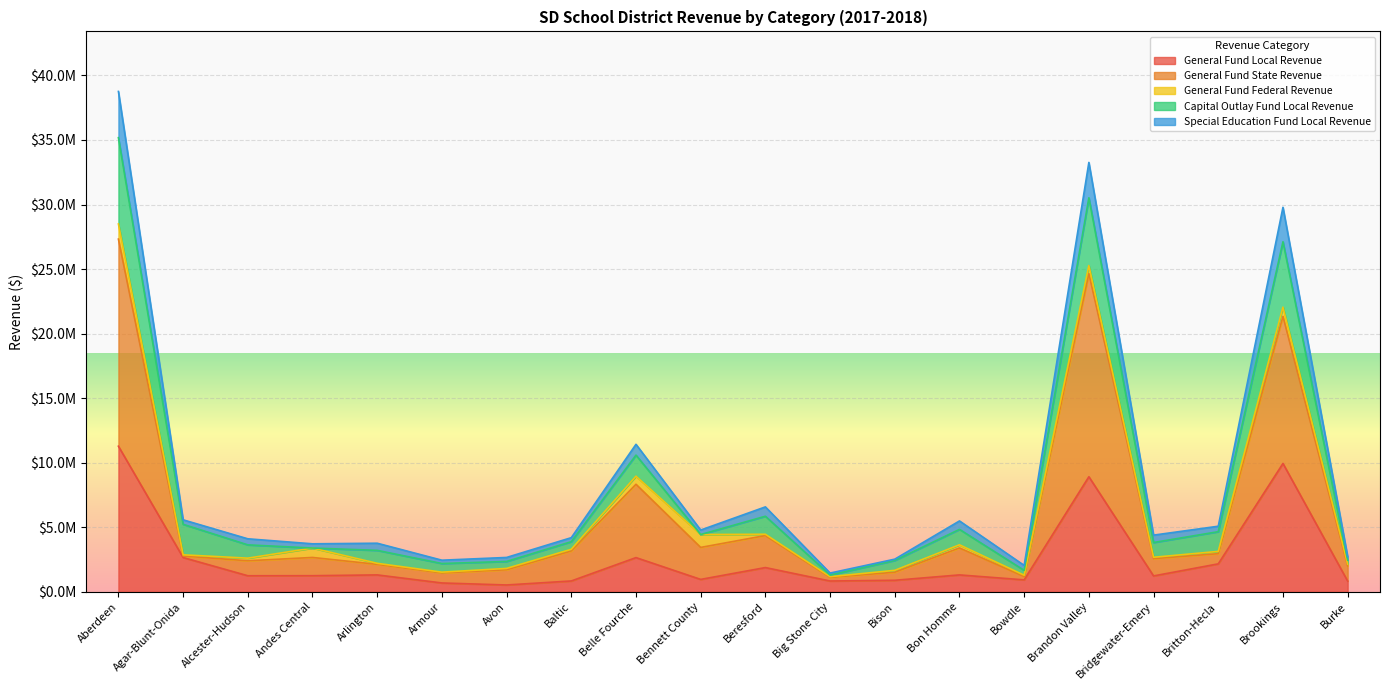

What is the value of the General Fund Local Revenue point at the 14th from the left?

1314314.2